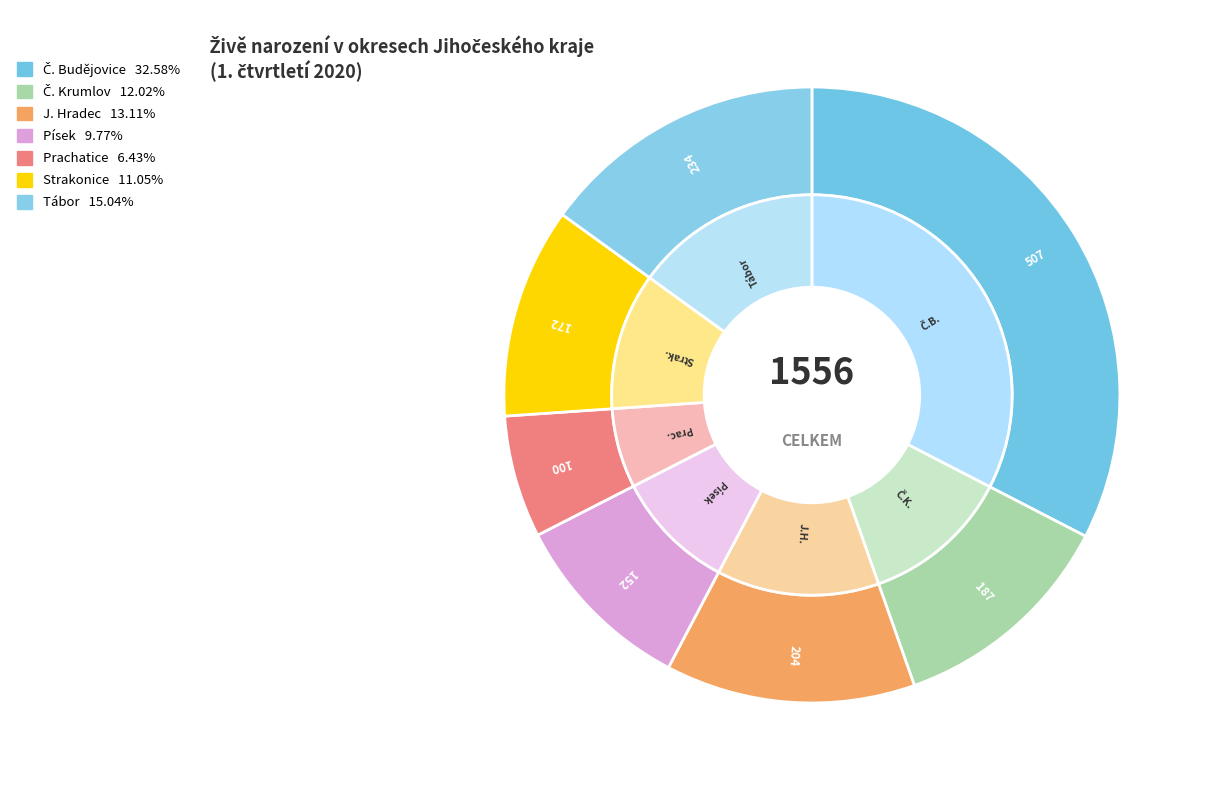

Is the sum of Písek and Č. Krumlov greater than half?

No